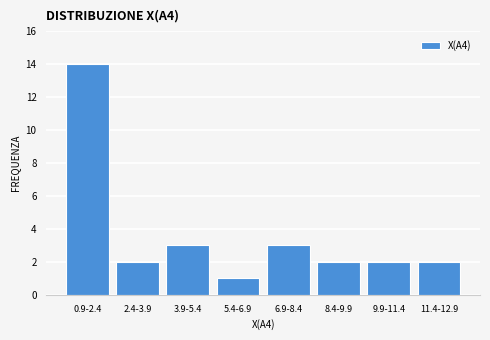

Reading left to right, transcribe all the data shown in this chart.

0.9-2.4=14	2.4-3.9=2	3.9-5.4=3	5.4-6.9=1	6.9-8.4=3	8.4-9.9=2	9.9-11.4=2	11.4-12.9=2